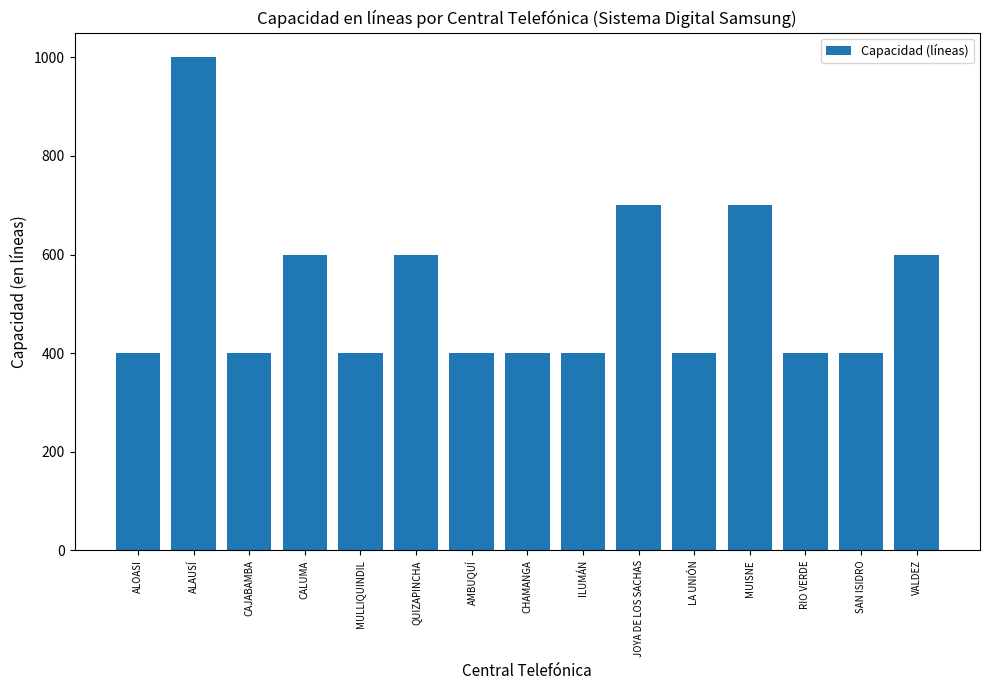

Is it true that the value at MUISNE is 992?

False